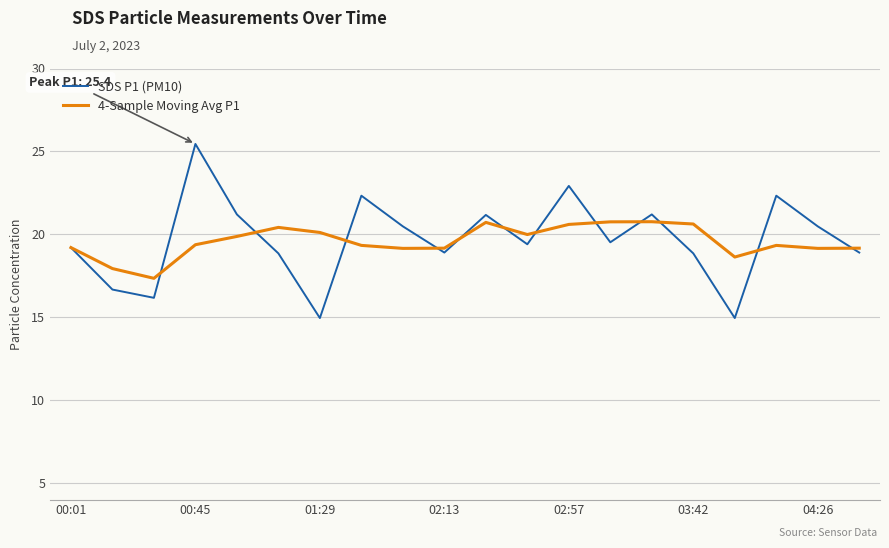

What is the highest value of the 4-Sample Moving Avg P1 series?

20.8